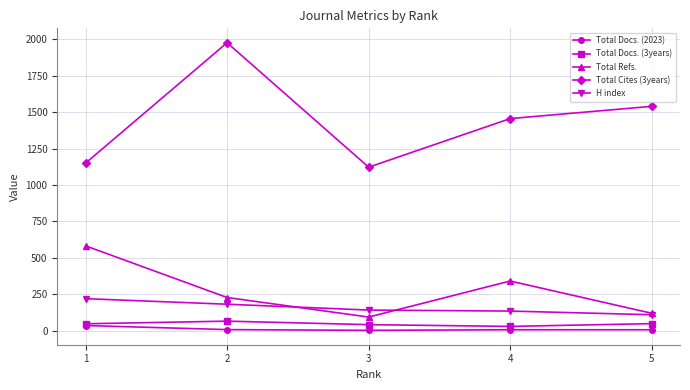

Does the chart display data point markers on the line(s)?

Yes